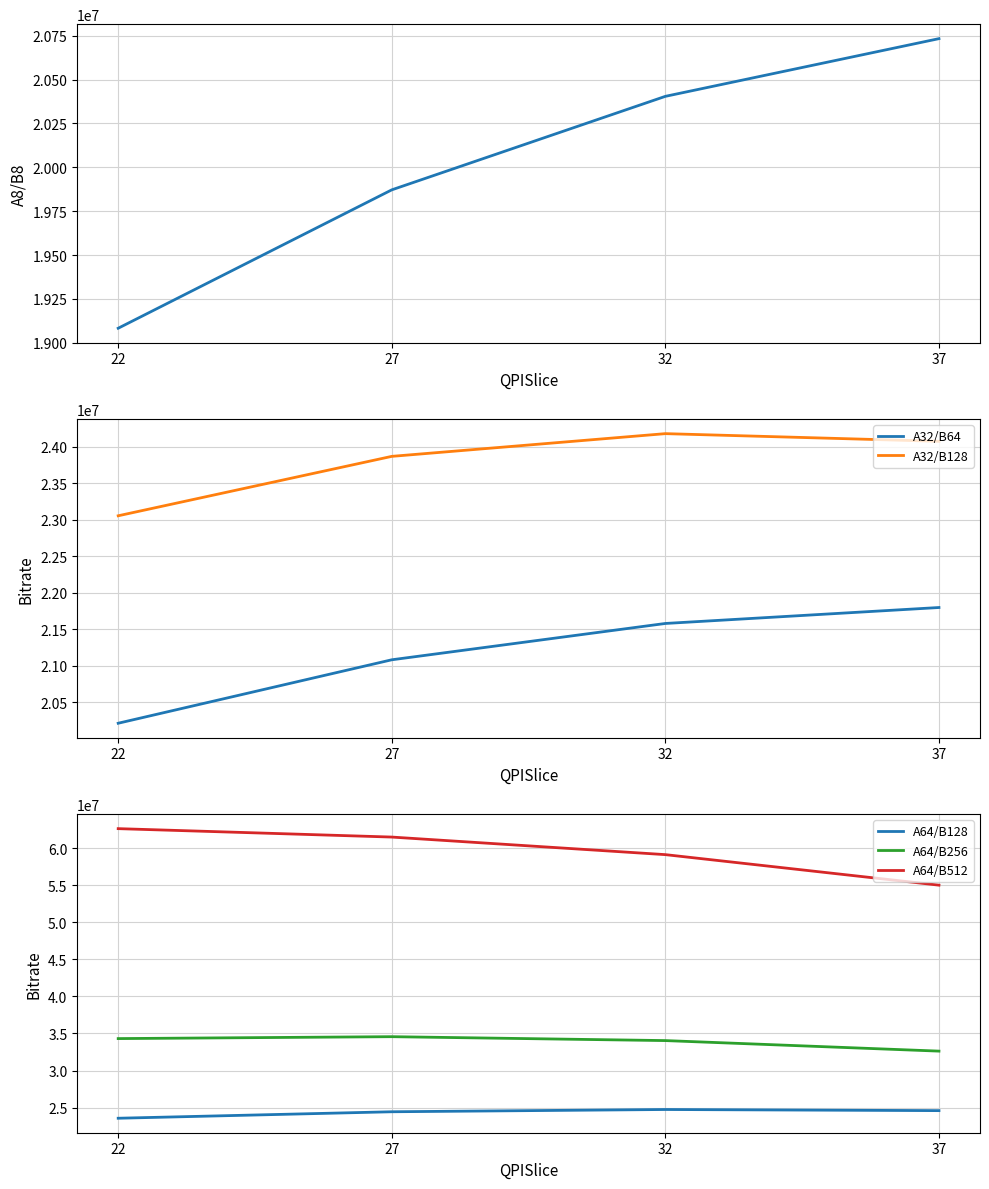

Where is A64/B128 nearest to the value 24152250?

27